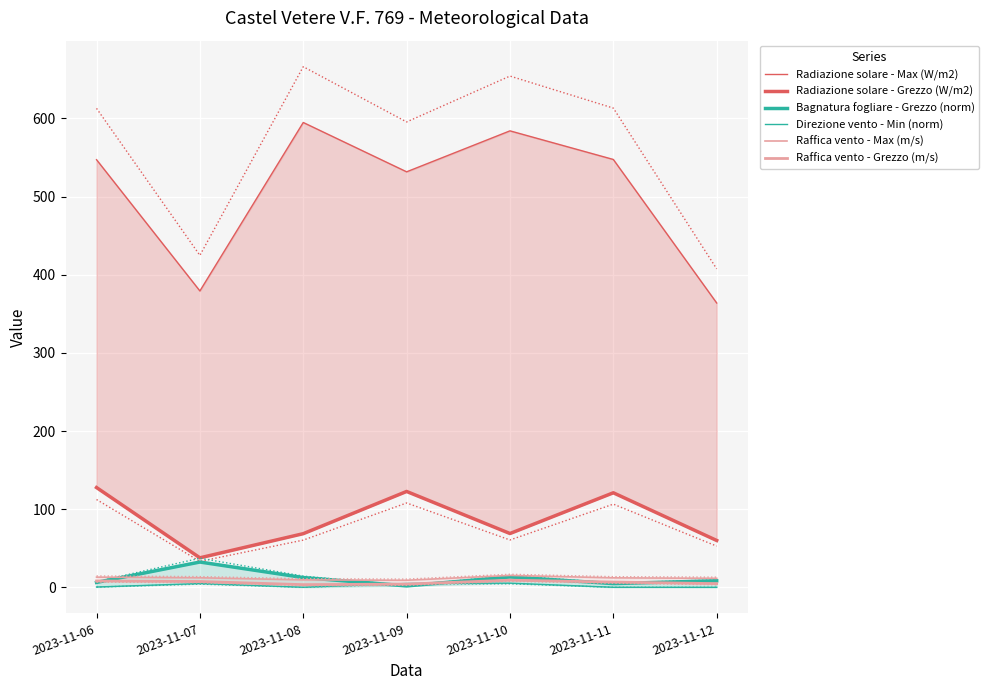

What is the highest value of the Raffica vento - Grezzo (m/s) series?

9.2